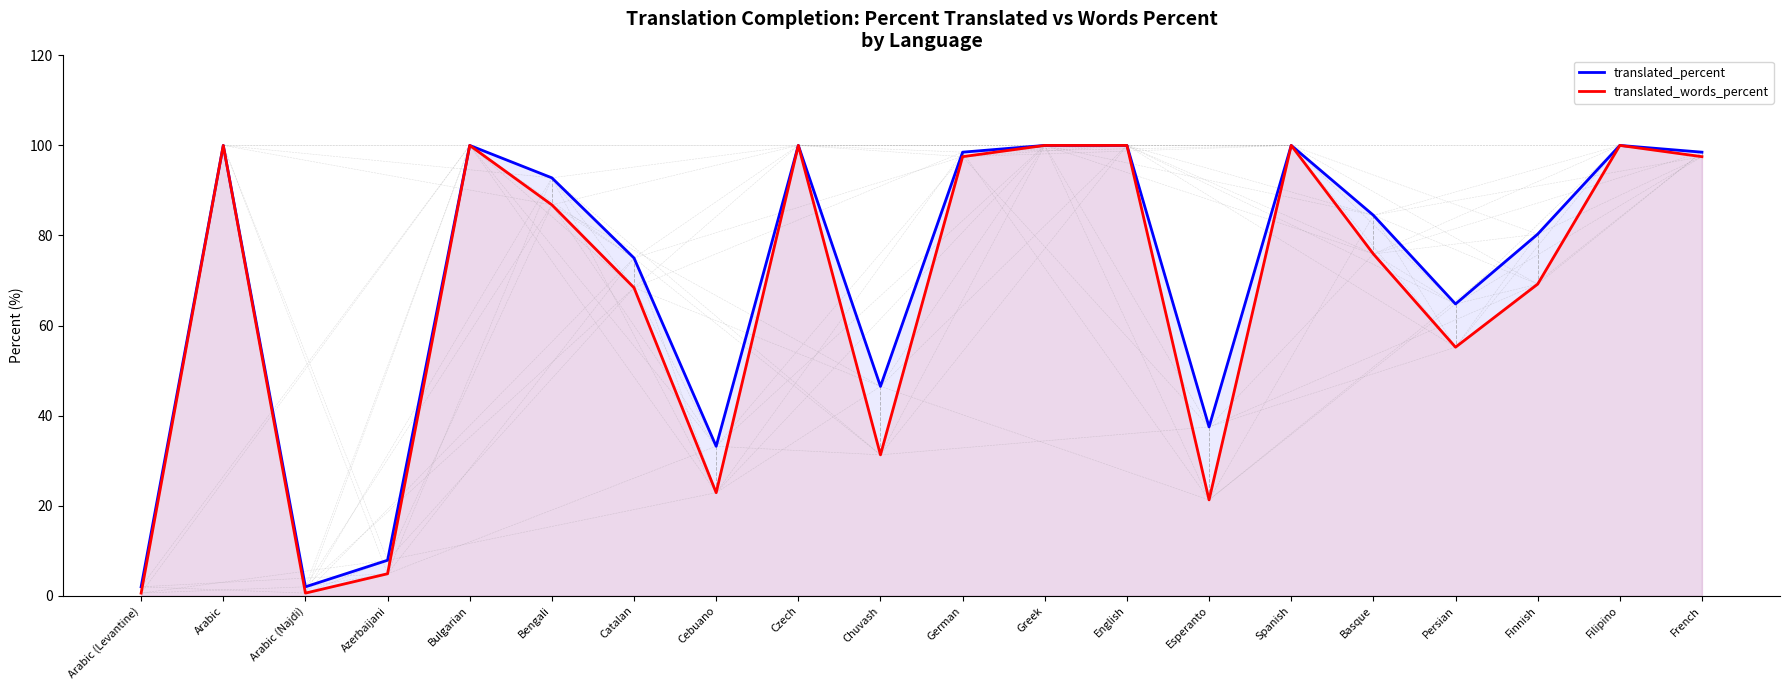

What are all the series names shown in the legend?

translated_percent, translated_words_percent